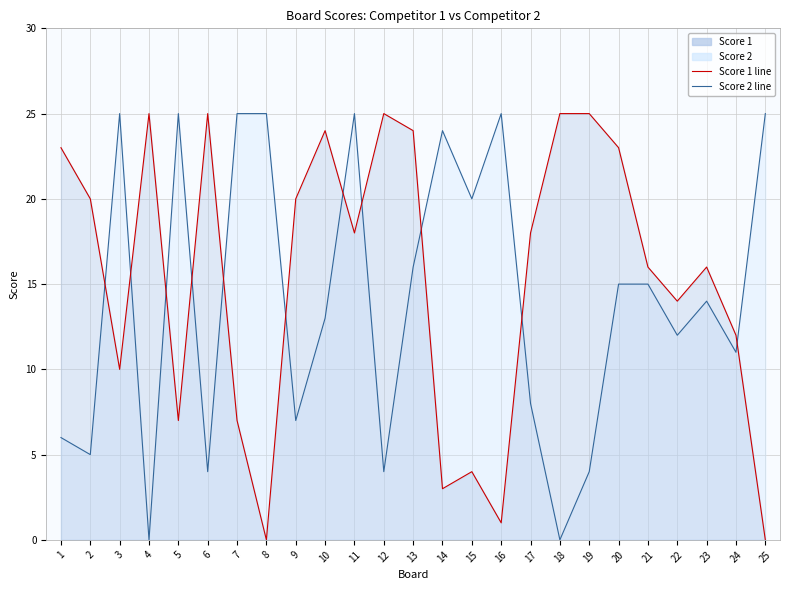

Is the value of Score 2 line at 7 greater than the value of Score 1 line at 1?

Yes